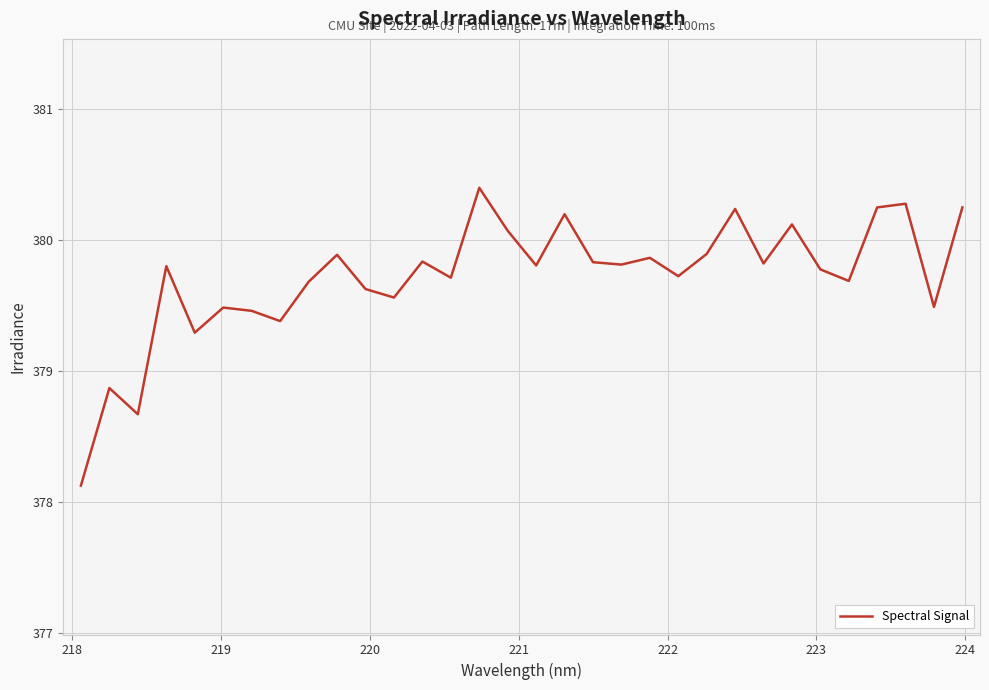

What is the smallest value displayed?

378.1